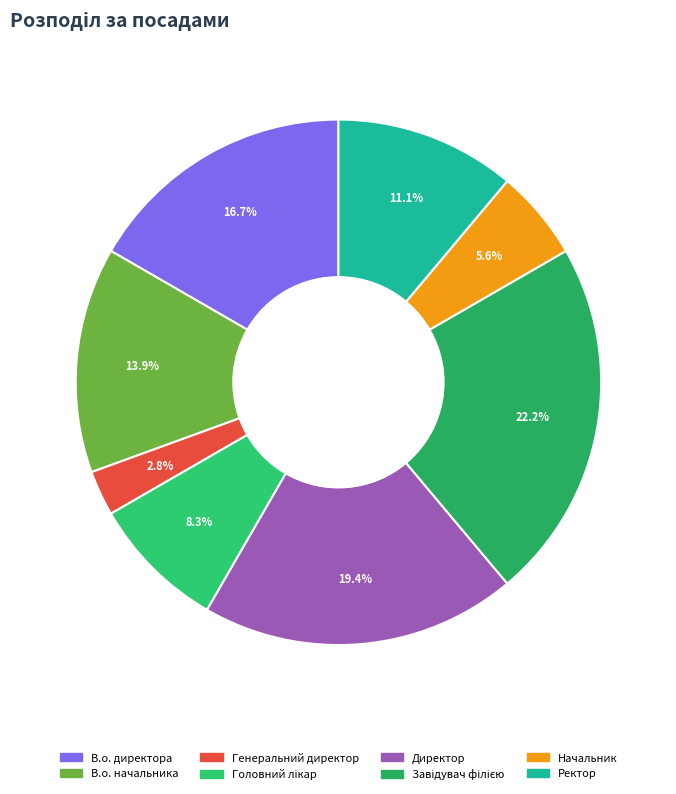

How many segments does this pie chart have?

8